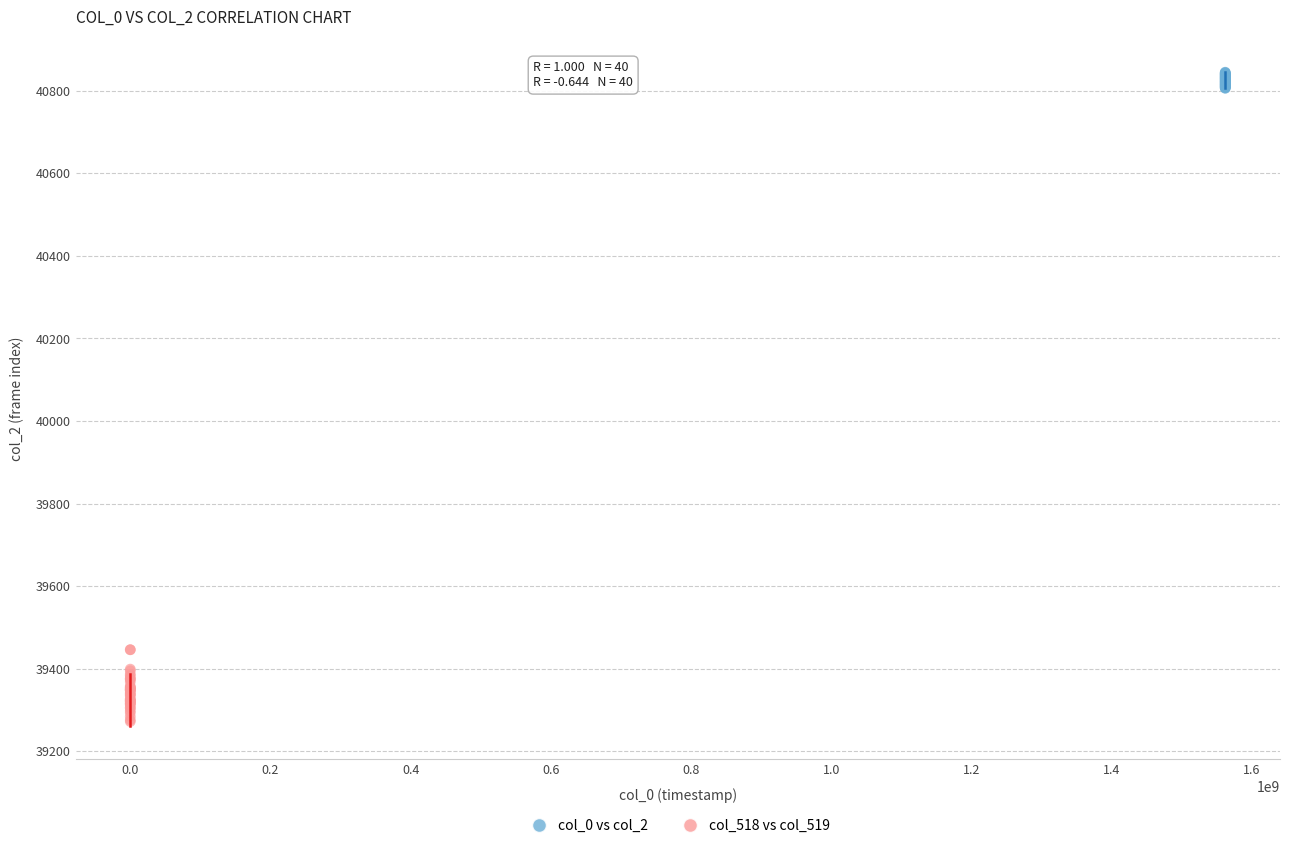

Which series has the largest Y range (max minus min)?

col_518 vs col_519